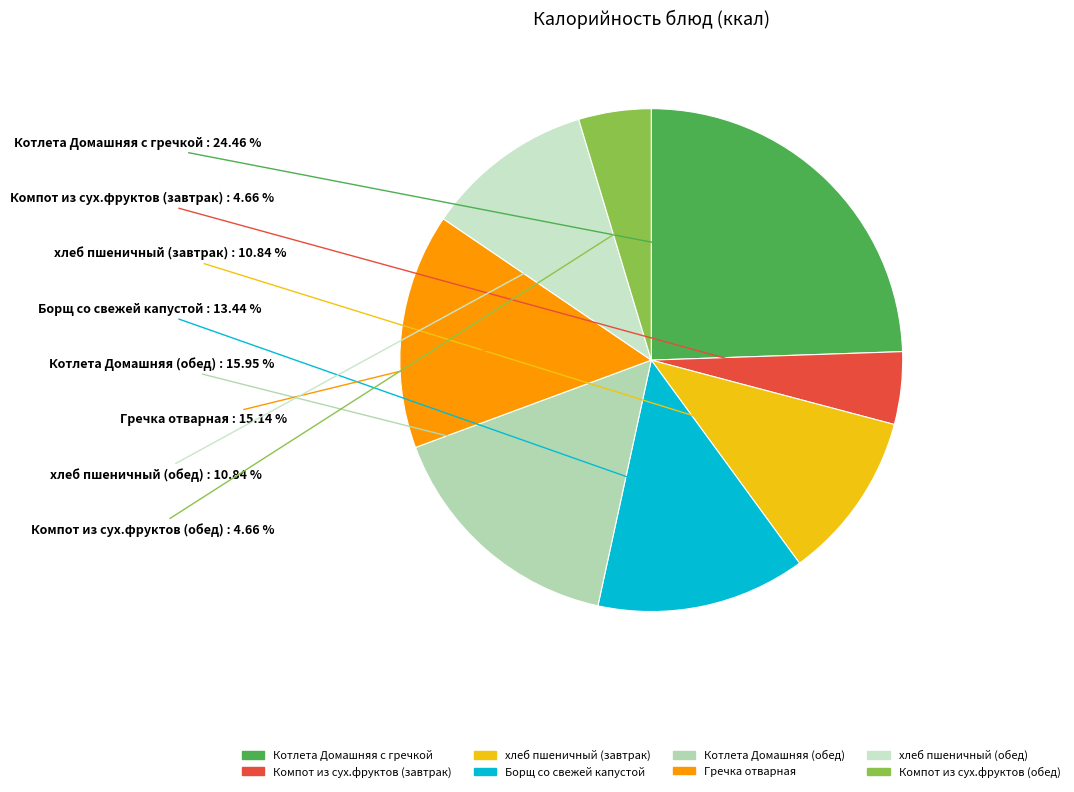

To the nearest percent, what is the difference between the Борщ со свежей капустой and Гречка отварная slice percentages?

2%